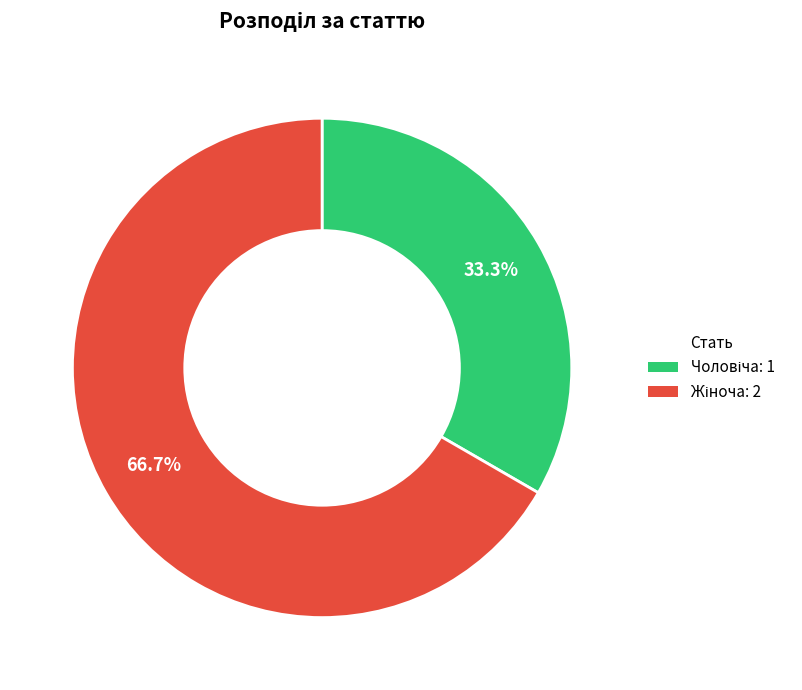

Is there a majority slice in this chart?

Yes